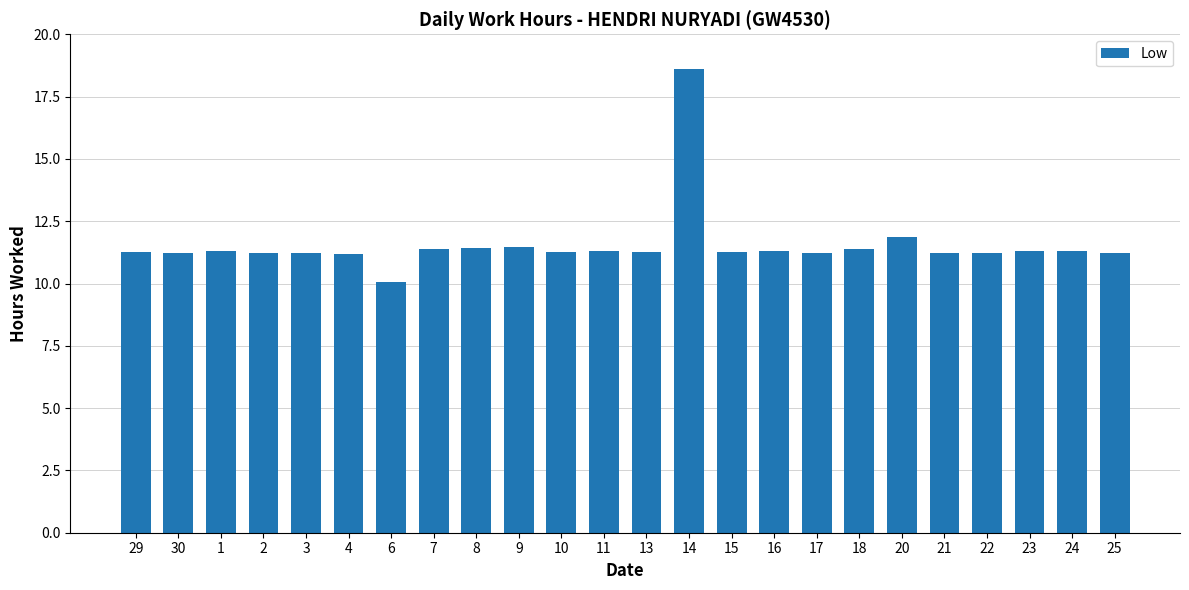

Which label corresponds to the smallest value in the chart?

6